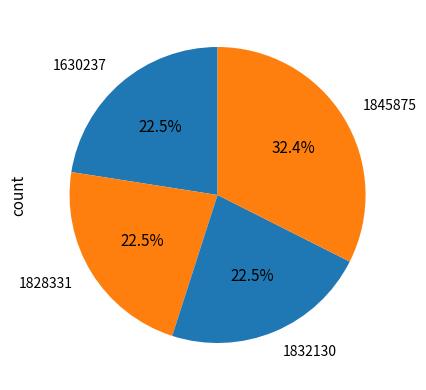

What is the ratio of the value at 1828331 to the value at 1832130?

1.0